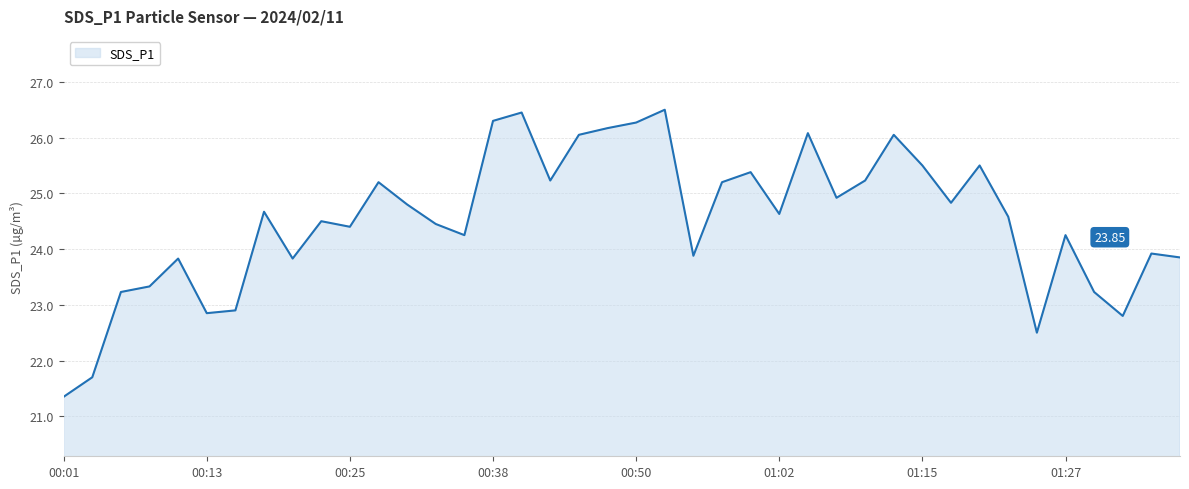

At which label does the data first exceed 24?

00:18